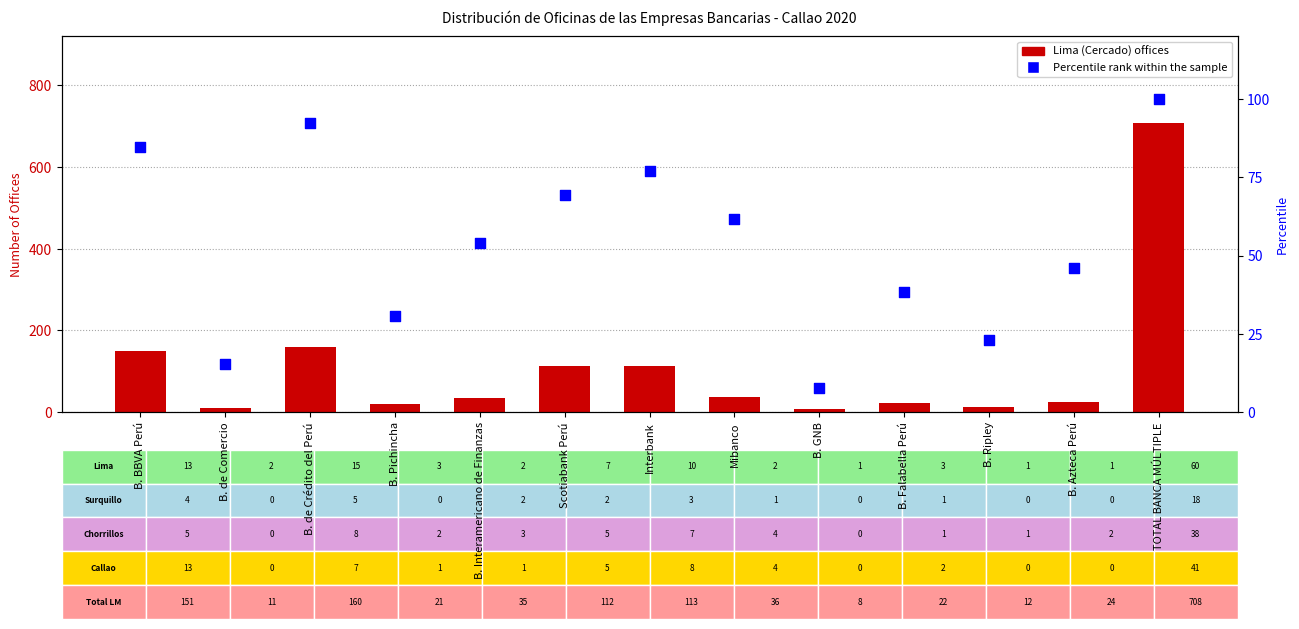

What is the total value across all series at Interbank?

189.9